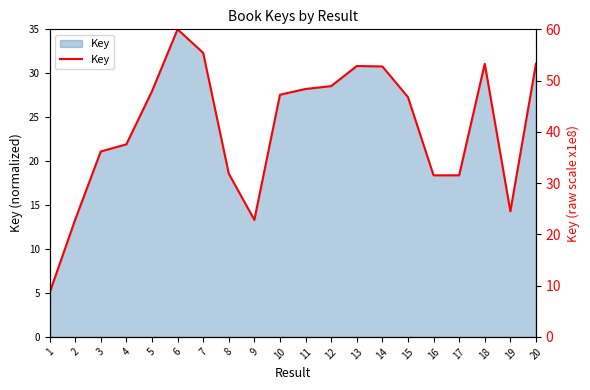

How many values exceed 27?

11